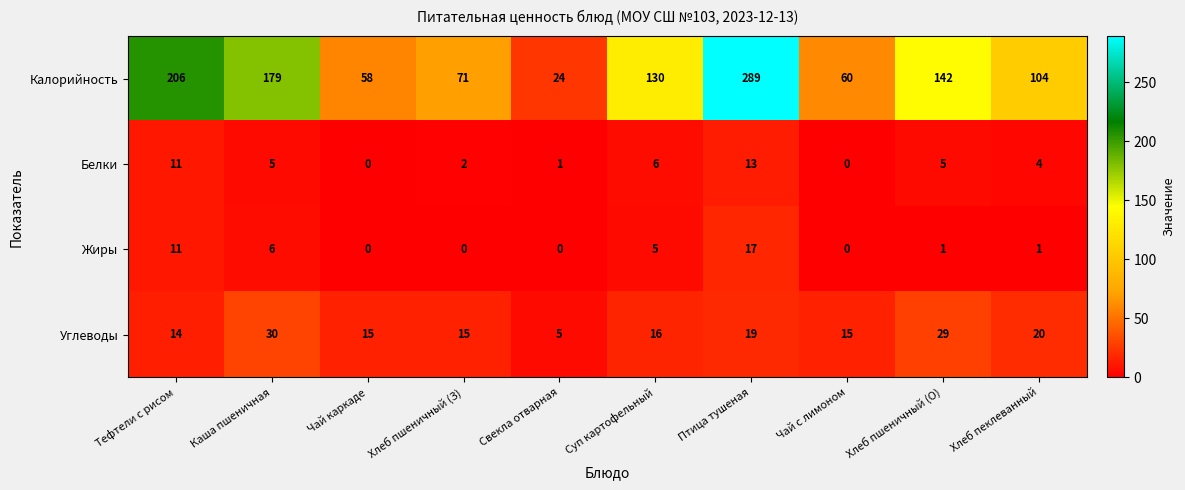

What is the total value across all series at Каша пшеничная?

220